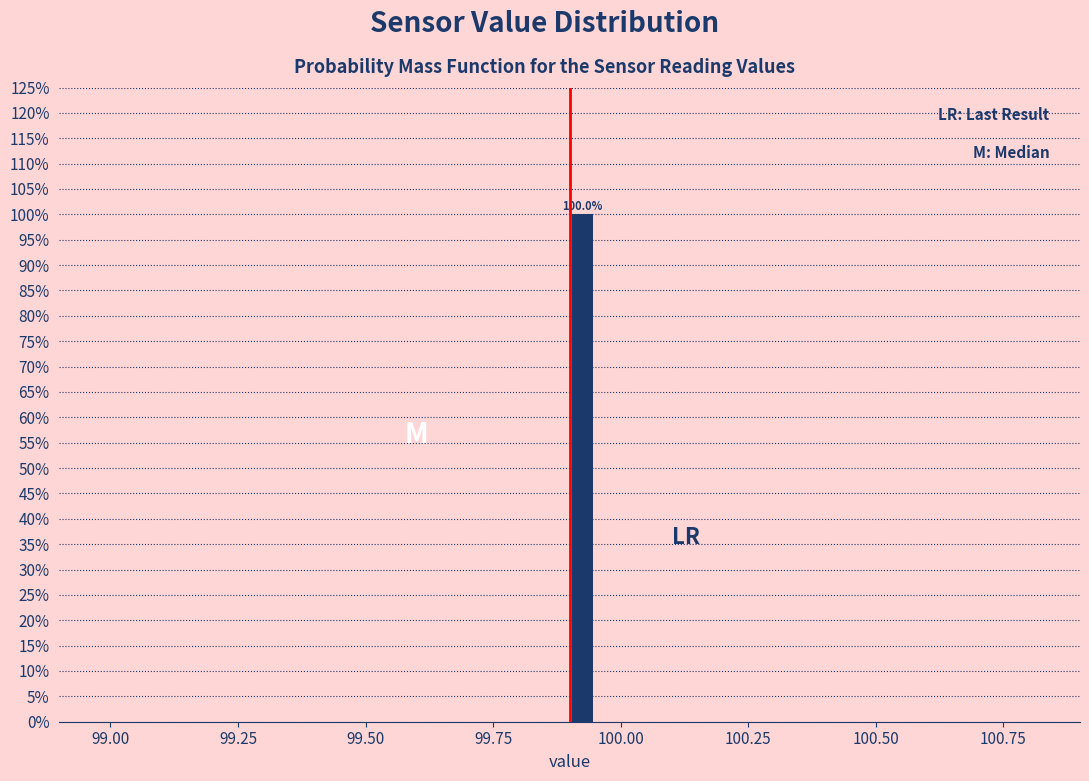

Read against the x-axis, roughly where is the centre of the tallest bar?

99.95